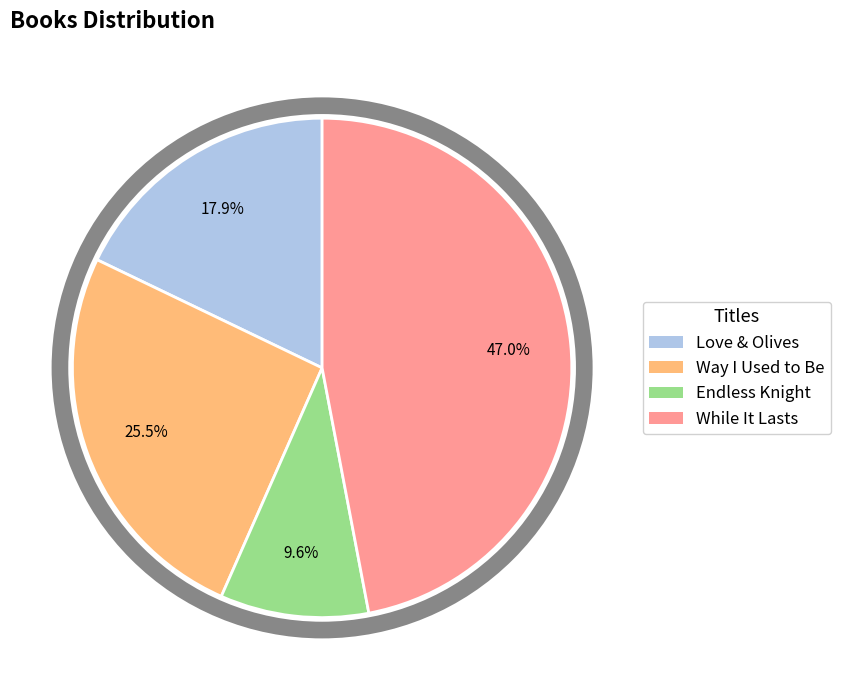

To the nearest percent, what is the average slice percentage?

25%